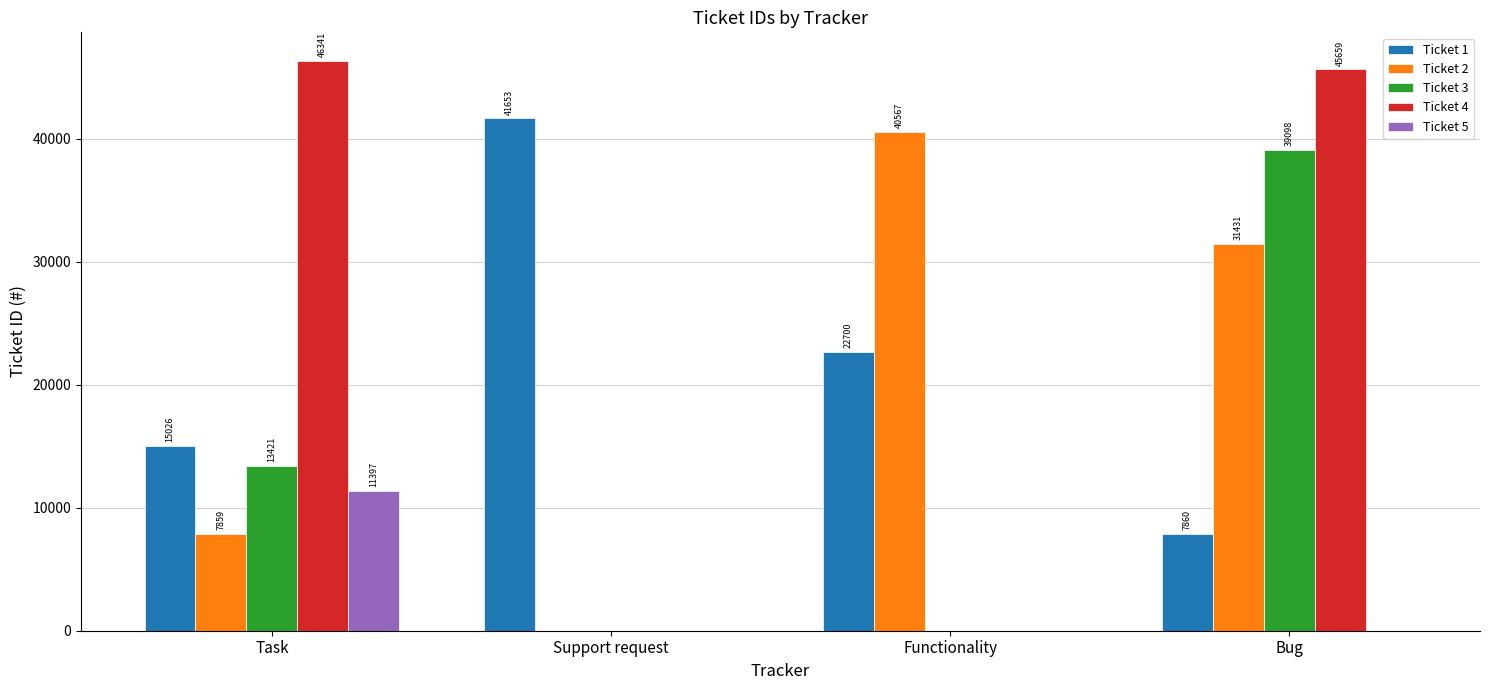

Between Support request and Functionality, which series saw the biggest shift?

Ticket 2